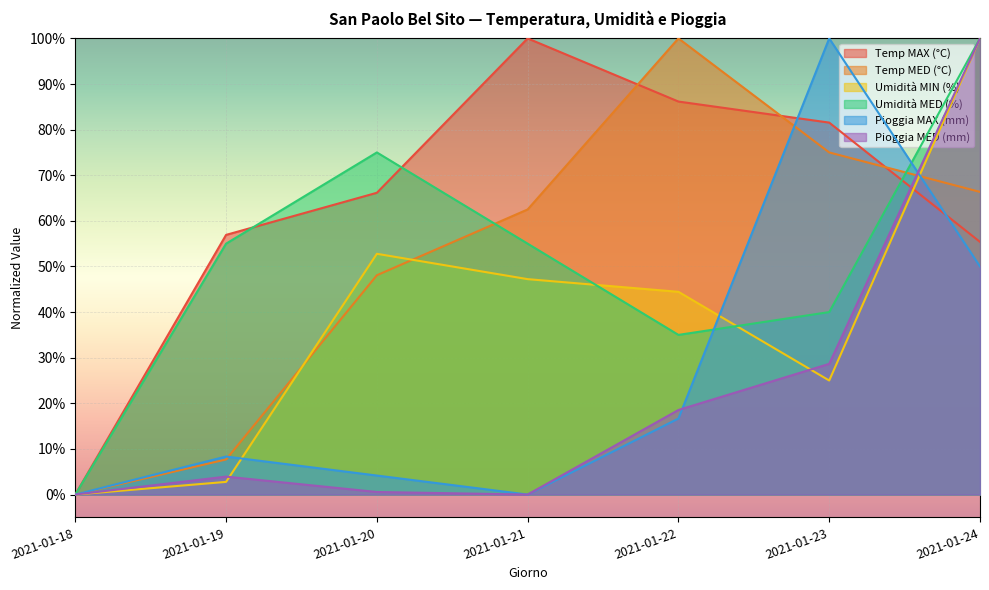

What is the sum of the Temp MAX (°C) values at 2021-01-23 and 2021-01-18?

81.5